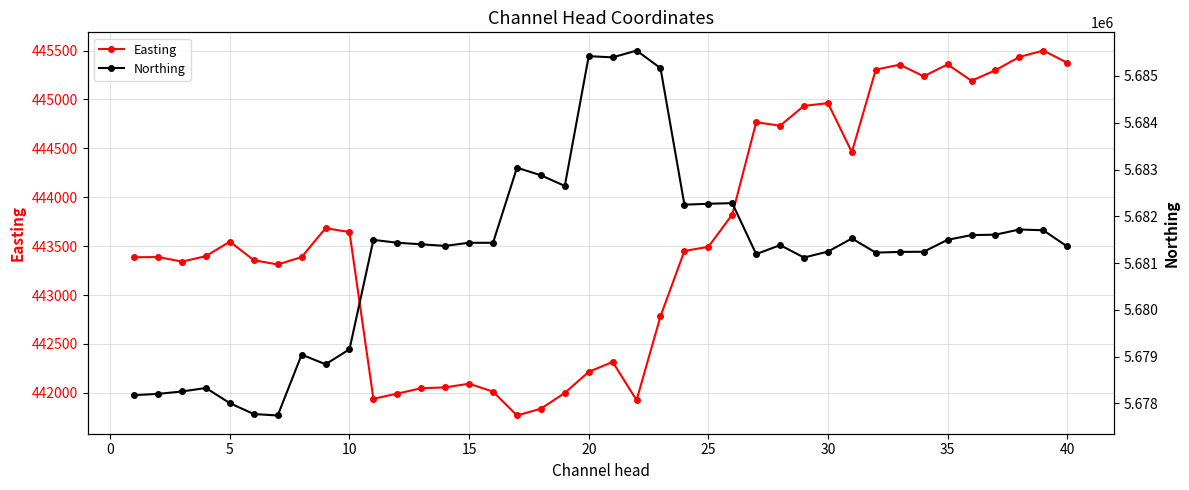

What is the difference between the maximum and minimum values in the Northing series?

7801.1